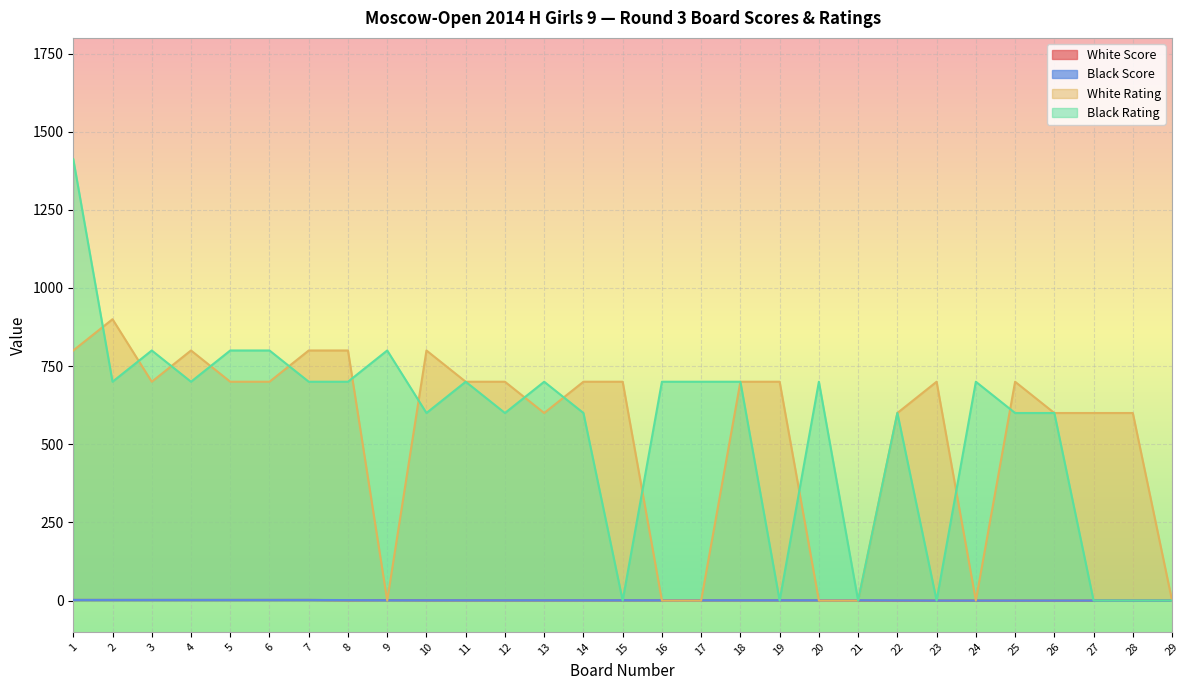

Reading right to left, extract all data points from this chart.

White Score: 29=0.0	28=0.0	27=0.0	26=0.0	25=0.0	24=0.0	23=0.0	22=0.0	21=0.5	20=1.0	19=1.0	18=1.0	17=1.0	16=1.0	15=1.0	14=1.0	13=1.0	12=1.0	11=1.0	10=1.0	9=1.5	8=1.0	7=2.0	6=2.0	5=2.0	4=2.0	3=2.0	2=2.0	1=2.0
Black Score: 29=0.0	28=0.0	27=0.0	26=0.0	25=0.0	24=0.0	23=0.0	22=0.5	21=1.0	20=1.0	19=1.0	18=1.0	17=1.0	16=1.0	15=1.0	14=1.0	13=1.0	12=1.0	11=1.0	10=1.0	9=1.0	8=1.5	7=2.0	6=2.0	5=2.0	4=2.0	3=2.0	2=2.0	1=2.0
White Rating: 29=0.0	28=600.0	27=600.0	26=600.0	25=700.0	24=0.0	23=700.0	22=600.0	21=0.0	20=0.0	19=700.0	18=700.0	17=0.0	16=0.0	15=700.0	14=700.0	13=600.0	12=700.0	11=700.0	10=800.0	9=0.0	8=800.0	7=800.0	6=700.0	5=700.0	4=800.0	3=700.0	2=900.0	1=800.0
Black Rating: 29=0.0	28=0.0	27=0.0	26=600.0	25=600.0	24=700.0	23=0.0	22=600.0	21=0.0	20=700.0	19=0.0	18=700.0	17=700.0	16=700.0	15=0.0	14=600.0	13=700.0	12=600.0	11=700.0	10=600.0	9=800.0	8=700.0	7=700.0	6=800.0	5=800.0	4=700.0	3=800.0	2=700.0	1=1412.0